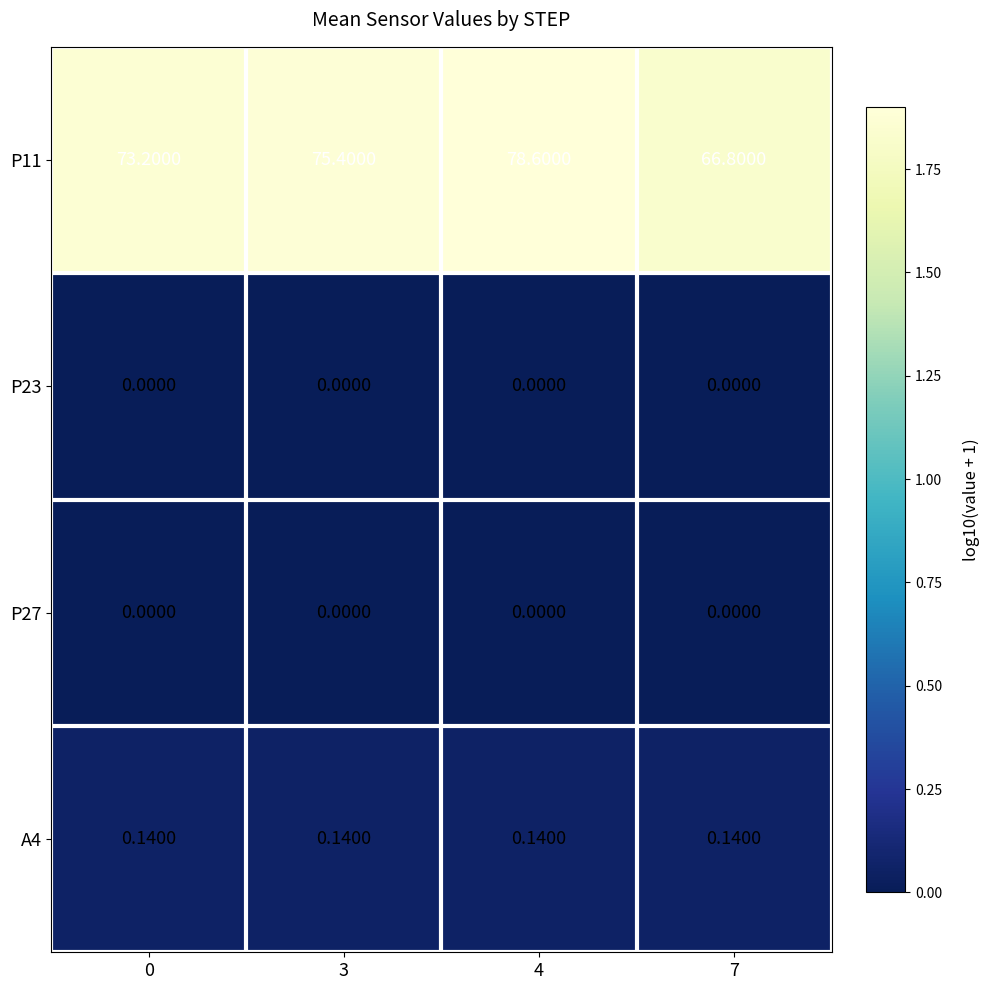

Which label corresponds to the largest value in the chart?

4